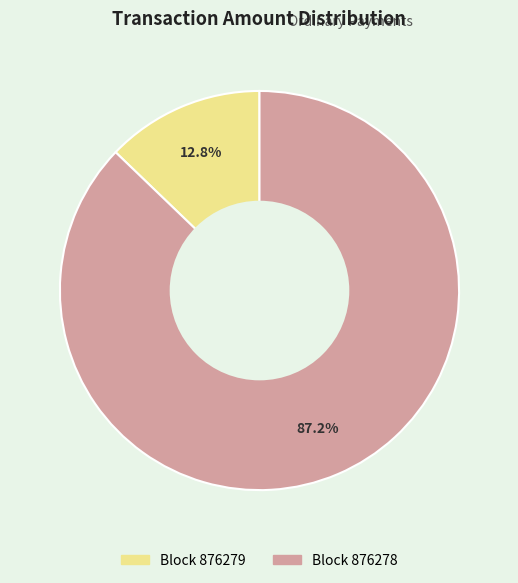

Count the number of slices in the pie.

2